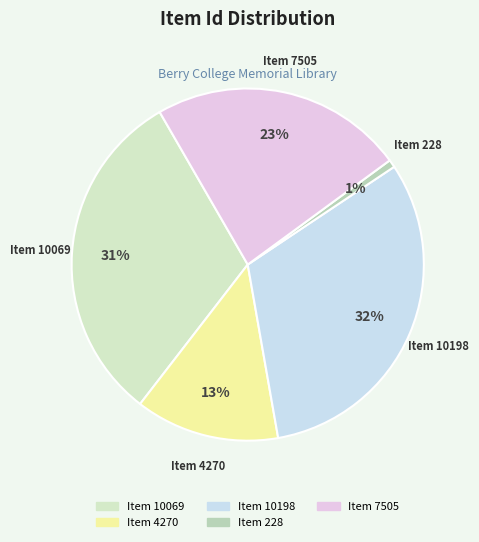

What is the smallest slice in the pie chart?

Item 228